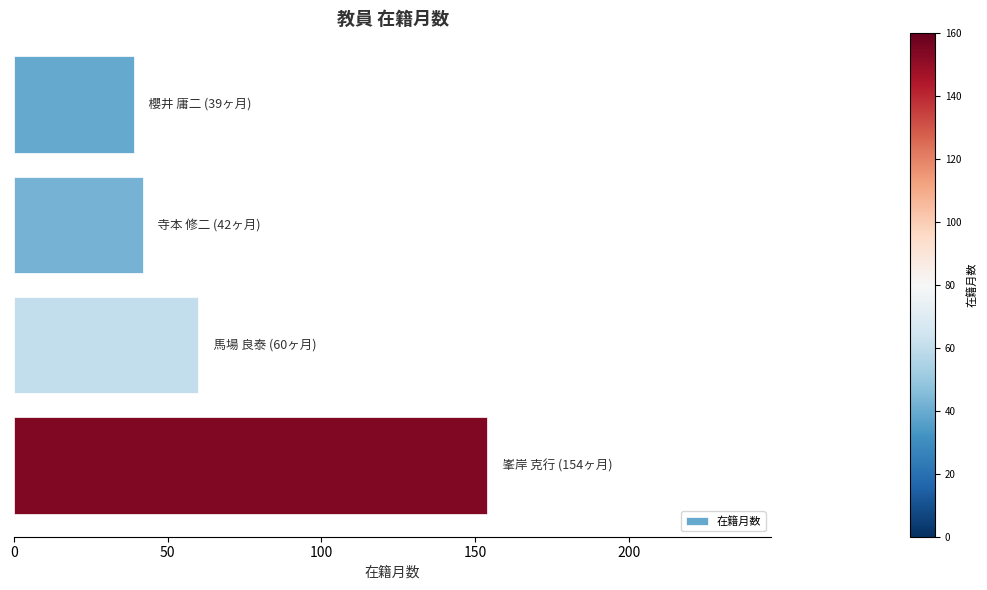

Reading top to bottom, list all the values displayed in this chart.

39	42	60	154